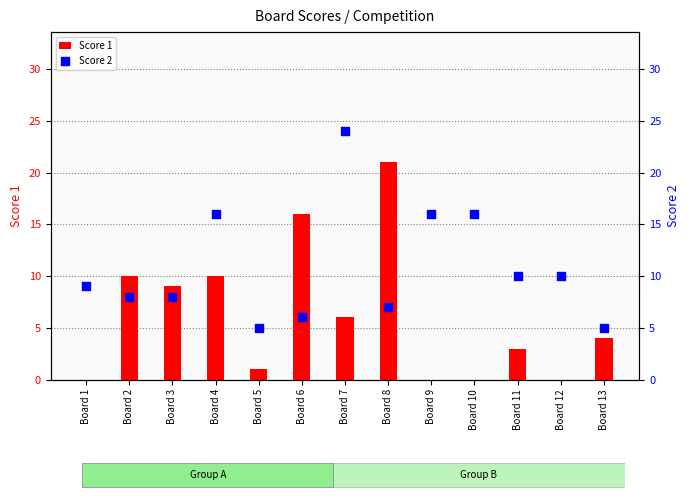

Which series reaches the minimum Y coordinate?

Score 1